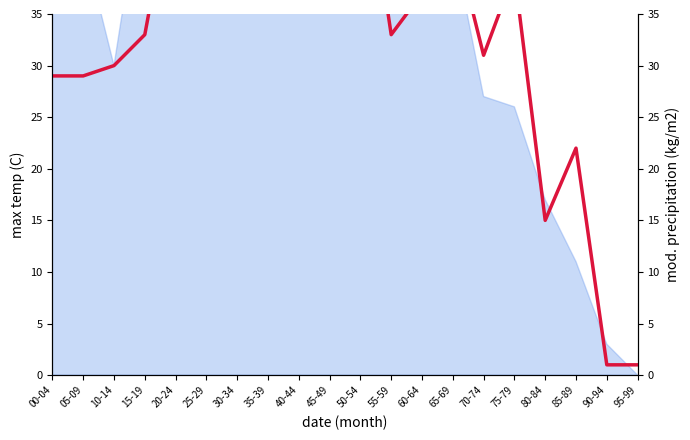

How many data points does each series have?

20